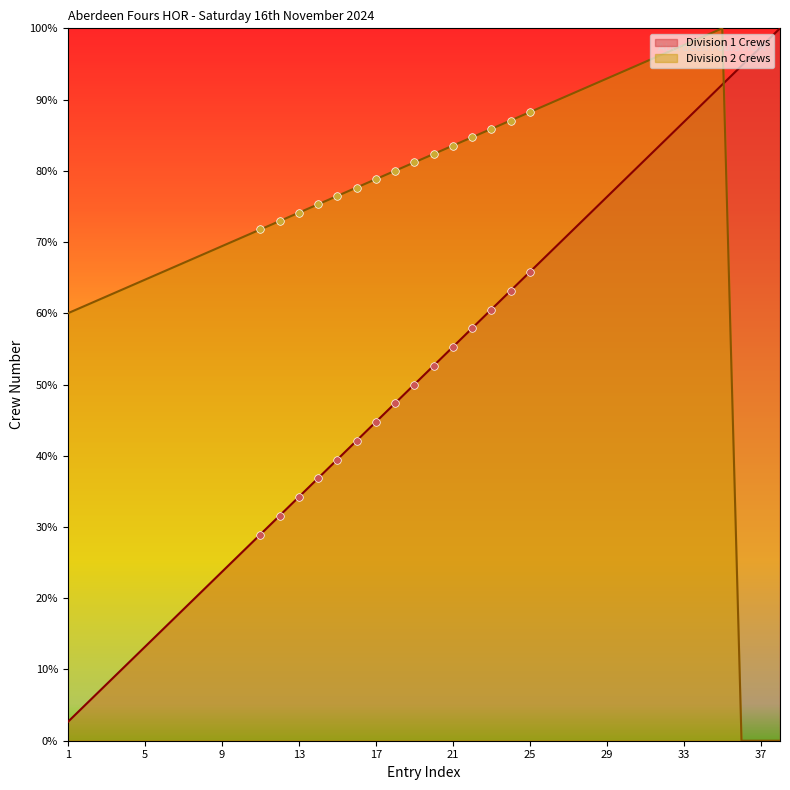

At which category is the sum across all series the highest?

35